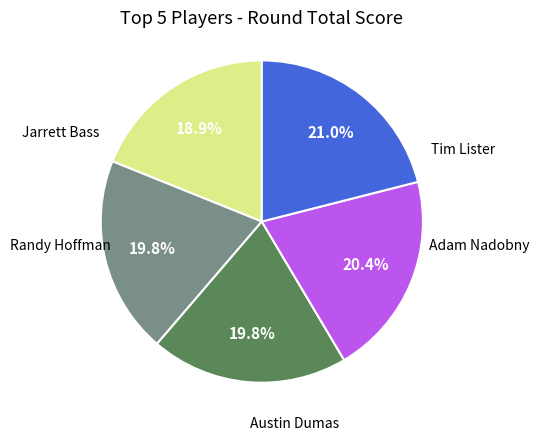

Does any single category account for the majority?

No